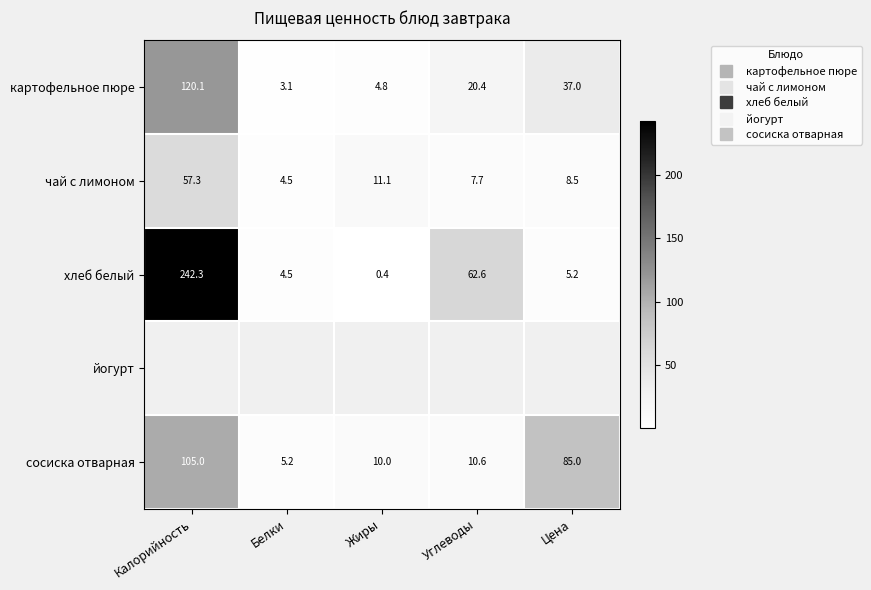

How many data points does each series have?

5